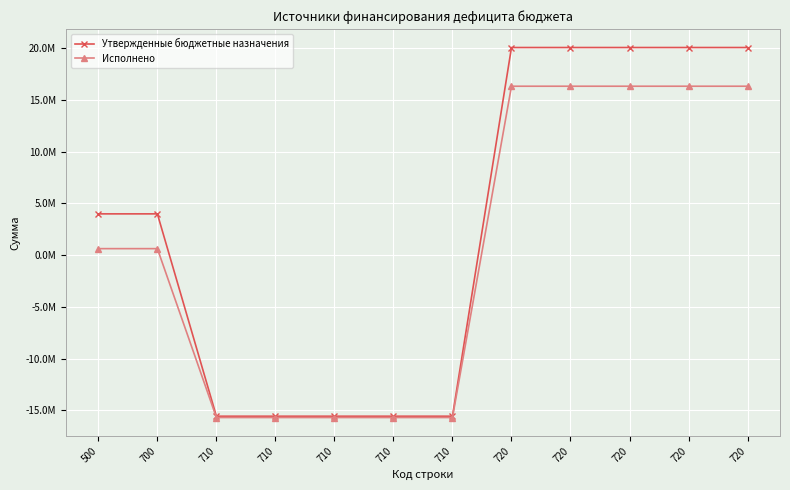

What is the sum of all Утвержденные бюджетные назначения values?

30397782.2